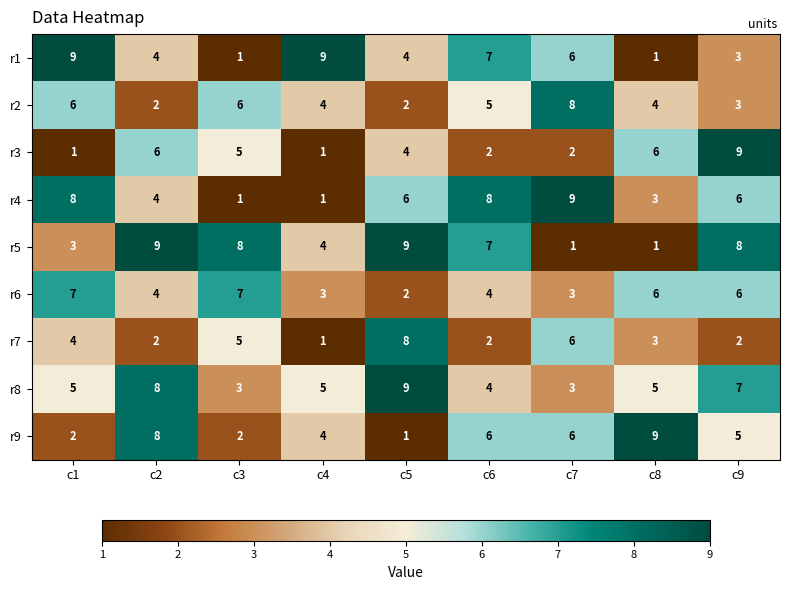

At which label does r4 reach its peak?

c7